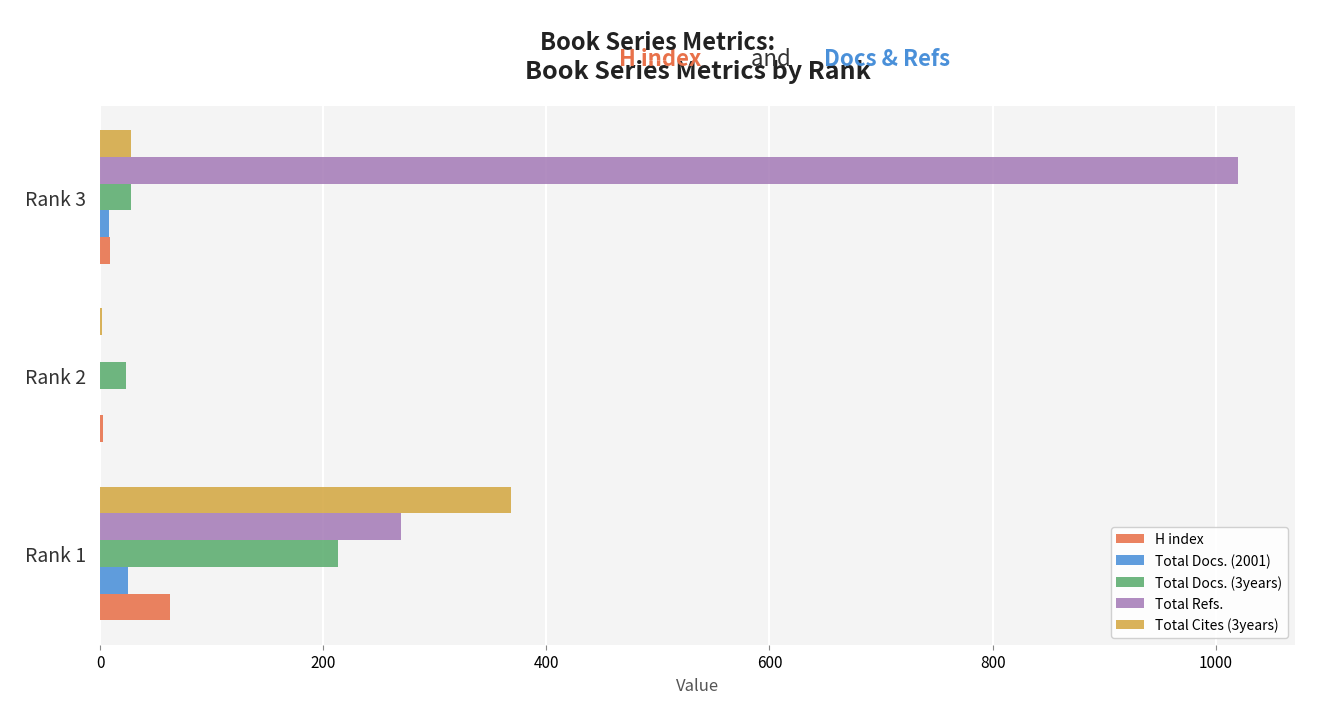

Which category has the highest value in the Total Cites (3years) series?

Rank 1